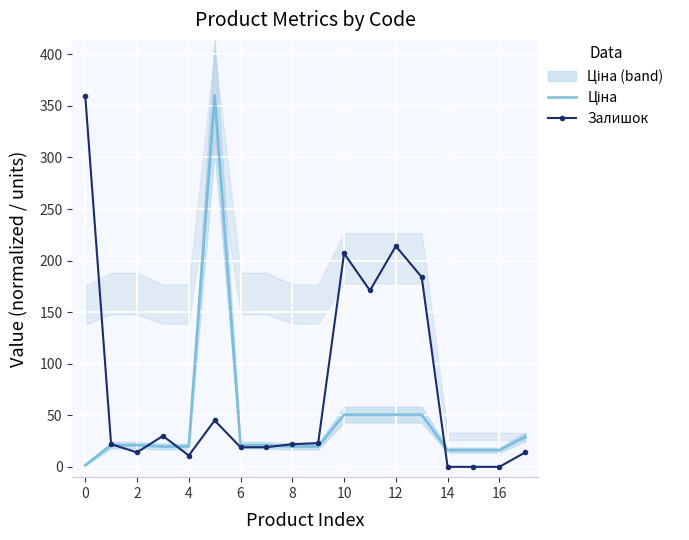

True or false: Залишок has a value of 0.0 at 16.

True